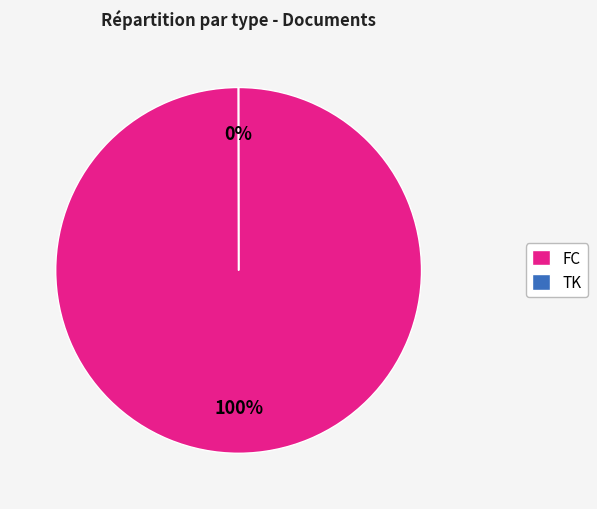

Which slice represents more than half of the pie?

FC